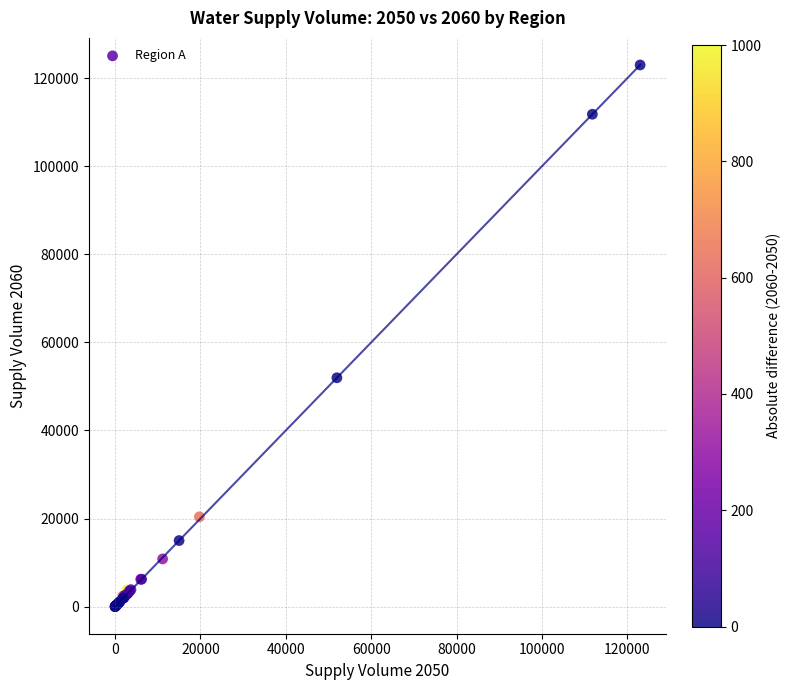

What Y value in the scatter plot is closest to 61479?

51951